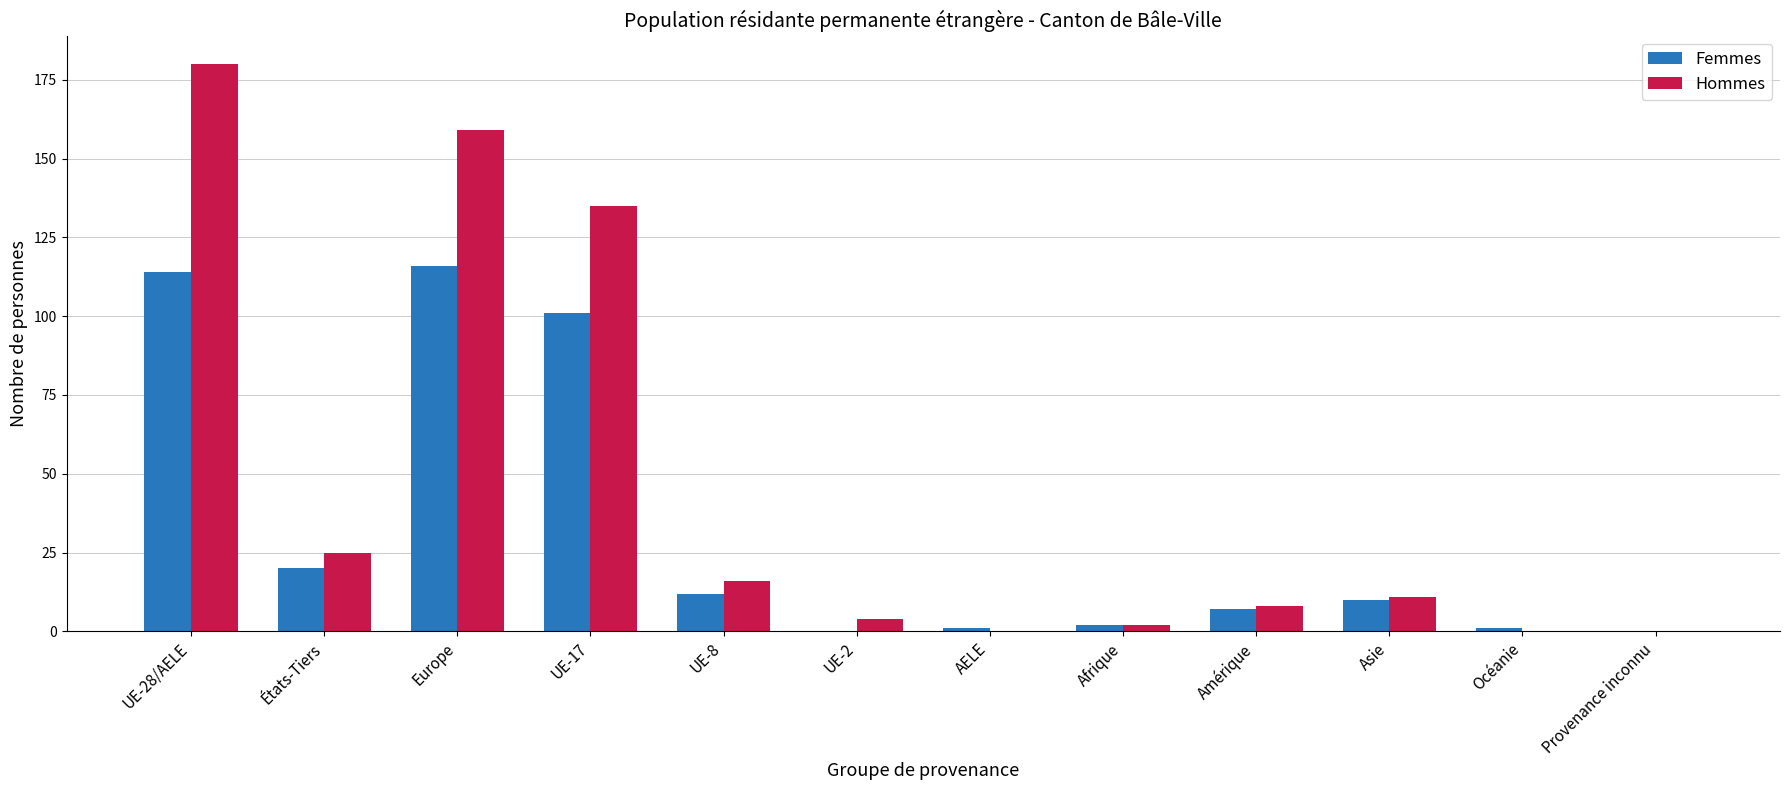

The value of Hommes at Europe is 76. True or false?

False